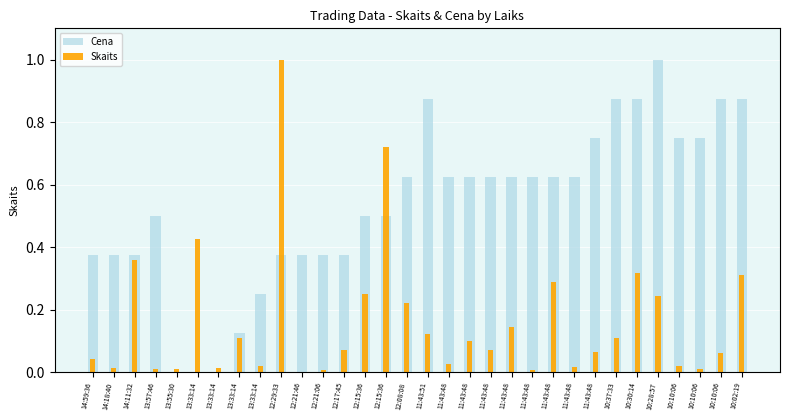

Rank the categories by Skaits value from highest to lowest.

12:29:33, 12:15:36, 13:33:14, 14:11:32, 10:30:14, 10:02:19, 11:43:48, 12:15:36, 10:28:57, 12:08:08, 11:43:48, 11:43:51, 13:33:14, 10:37:33, 11:43:48, 12:17:45, 11:43:48, 11:43:48, 10:10:06, 14:59:36, 11:43:48, 10:10:06, 13:33:14, 11:43:48, 13:33:14, 14:18:40, 13:57:46, 13:55:30, 10:10:06, 12:21:06, 11:43:48, 12:21:46